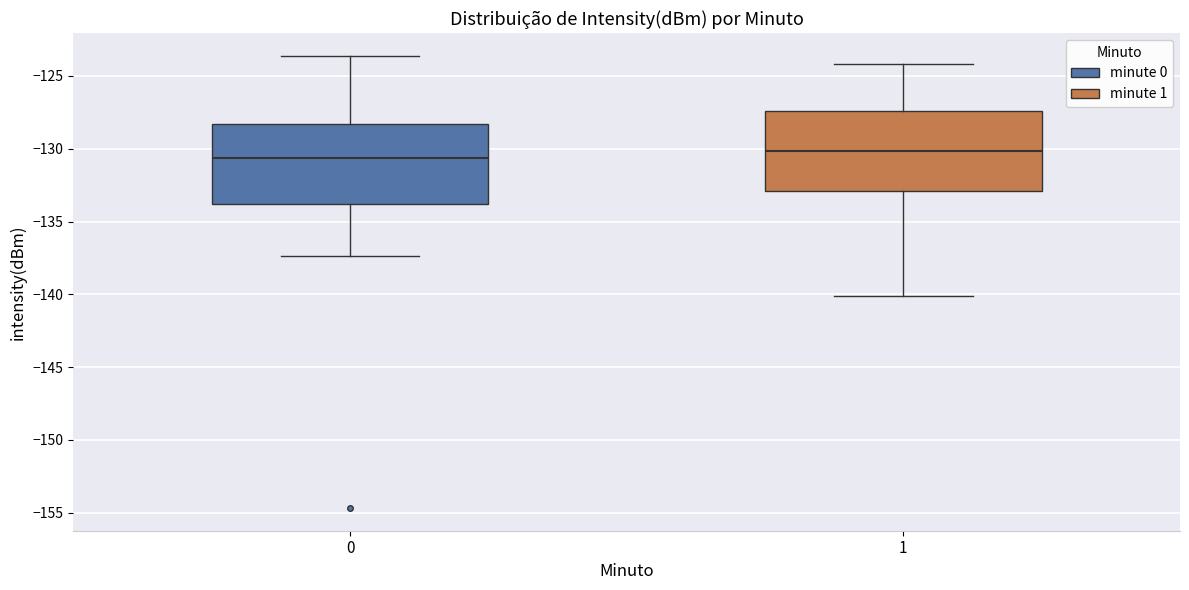

Reading left to right, transcribe this box plot: for each box, give where its median line is, the range the box spans, and where its two whiskers end, as read against the y-axis. The values are not printed on the chart, so give them approximately, as read against the axis.

0: median -130.5, box -134.0 to -128.5, whiskers -137.5 to -123.5
1: median -130.0, box -133.0 to -127.5, whiskers -140.0 to -124.0